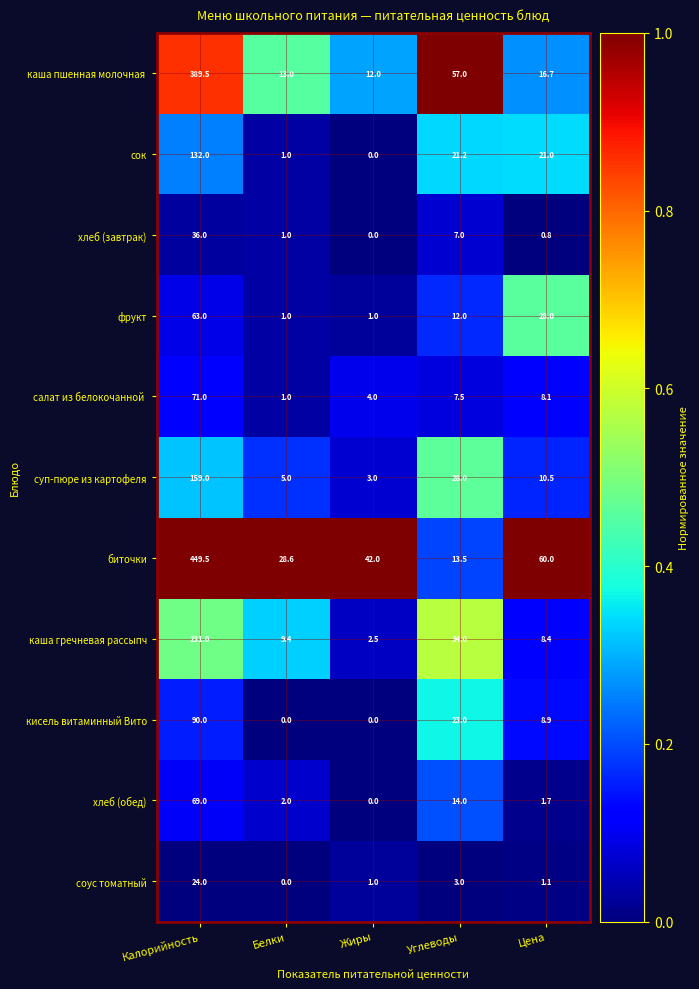

True or false: биточки has a value of 69.9 at Жиры.

False